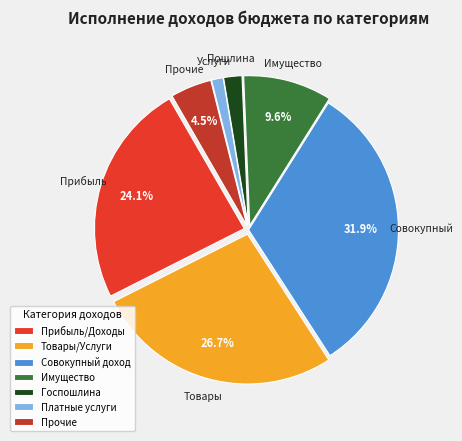

Do Имущество and Госпошлина together represent more than half of the pie?

No